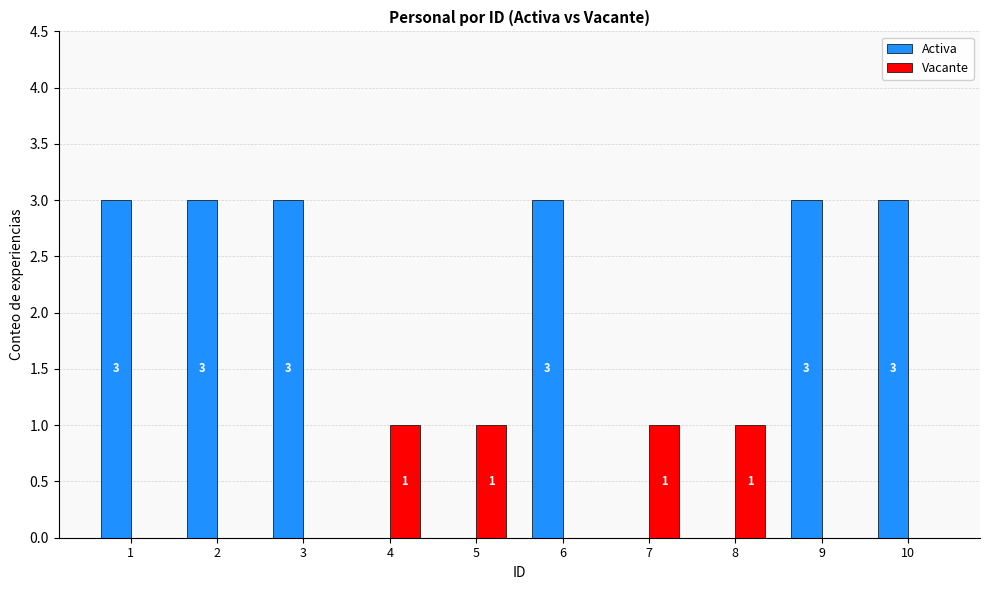

Which series has the largest total across all categories?

Activa